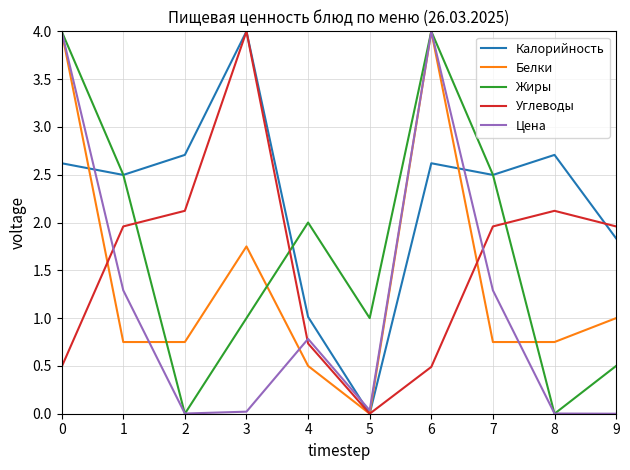

What is the spread (max minus min) of values at 5?

1.0